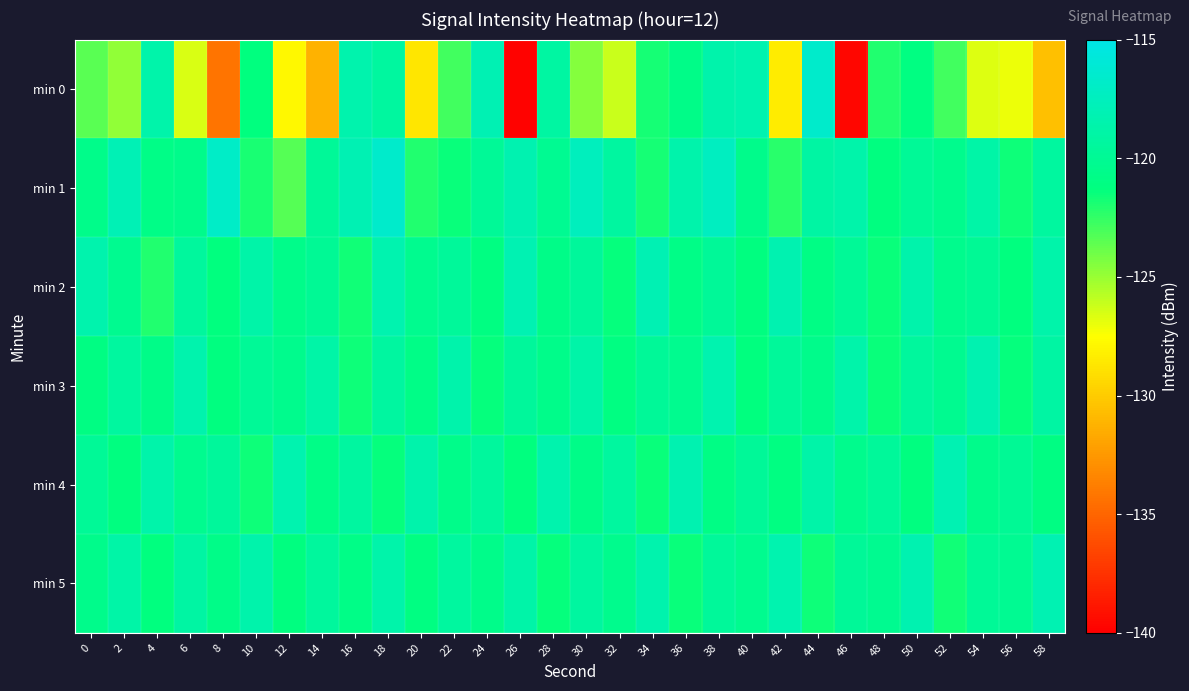

How many data points does each series have?

30